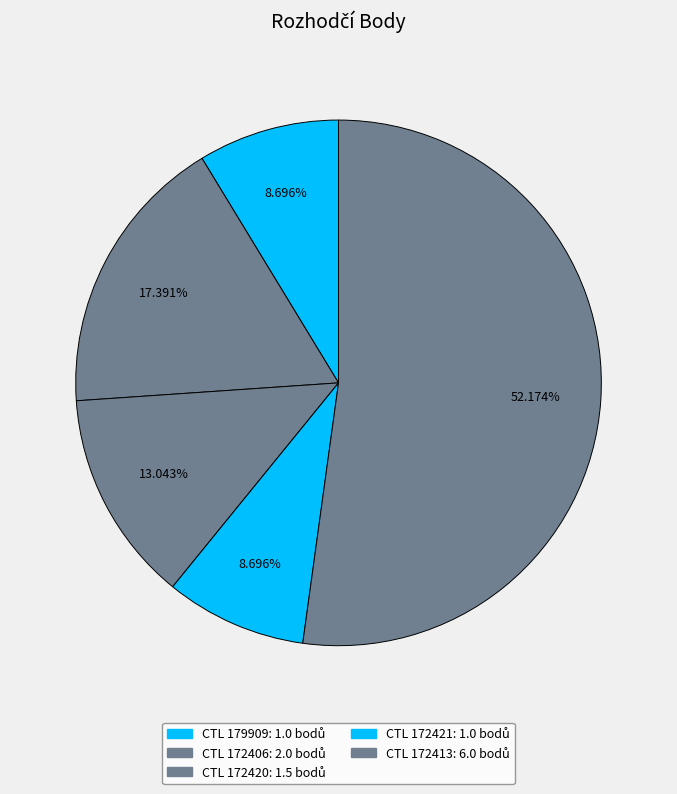

How many segments does this pie chart have?

5